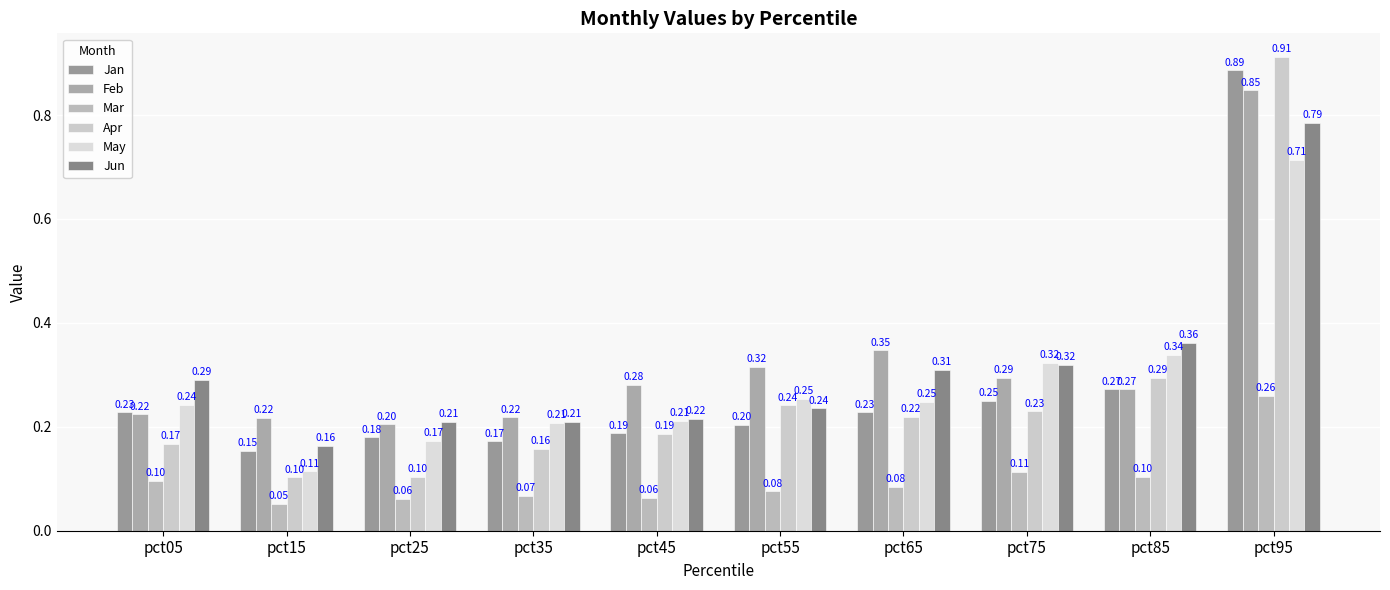

Is it true that Jun equals 0.4 at pct55?

False